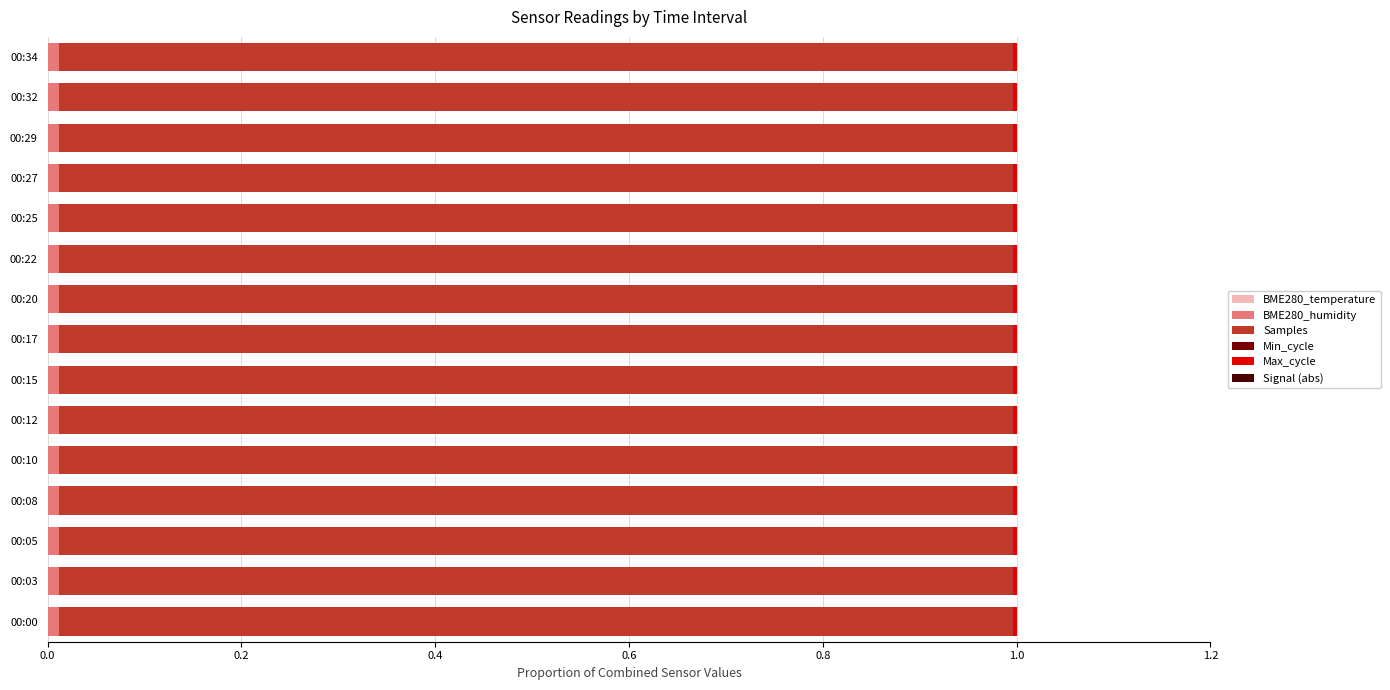

How many data points does each series have?

15